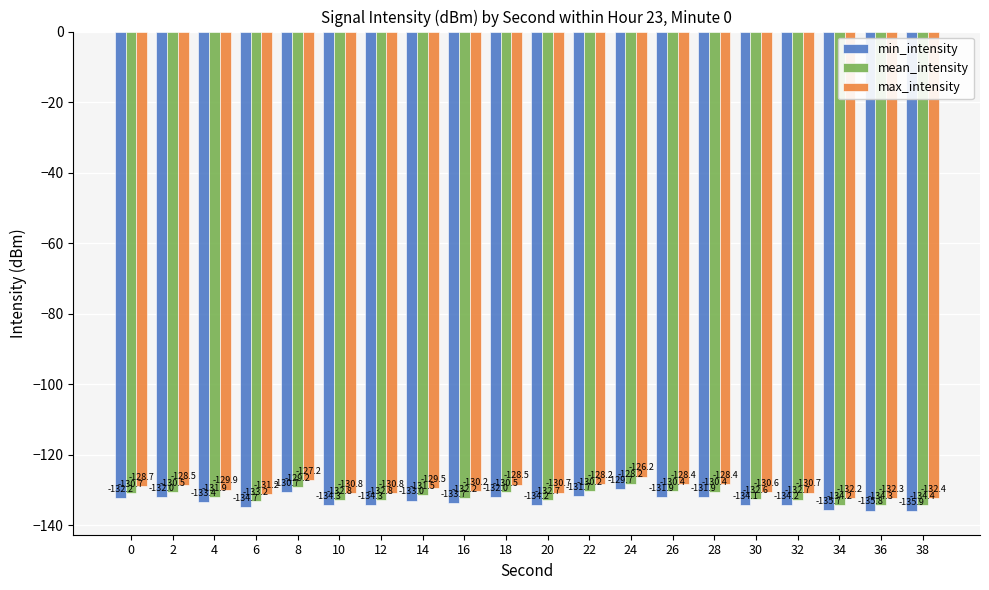

Which category has the lowest value across all series?

38